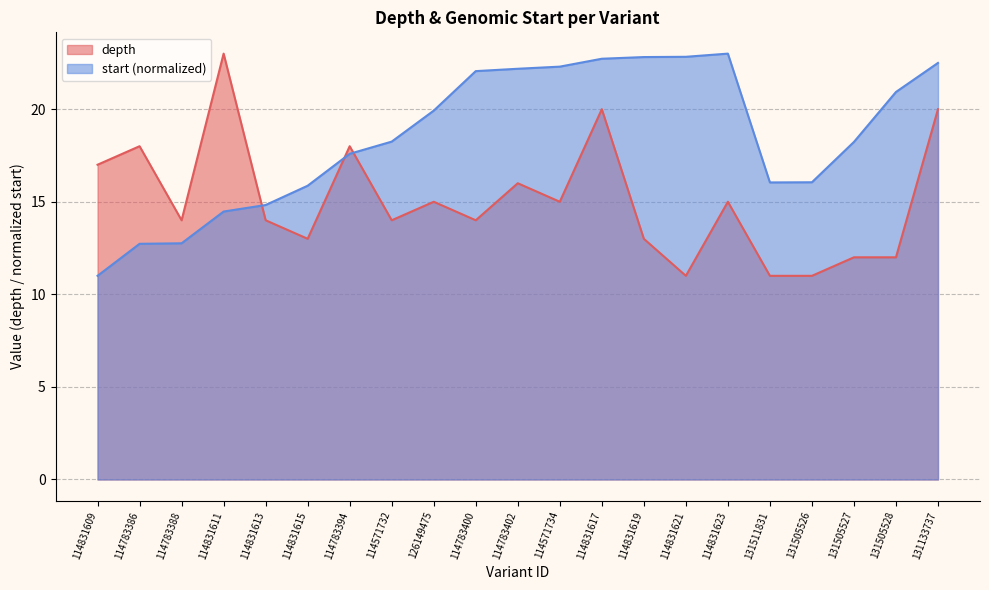

What is the difference between the second highest and minimum values in the start series?

11.8